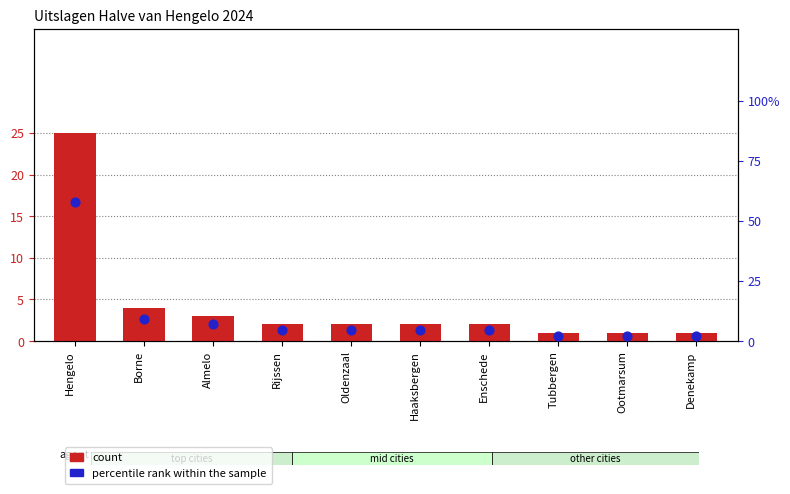

What are all the series names shown in the legend?

count, percentile rank within the sample